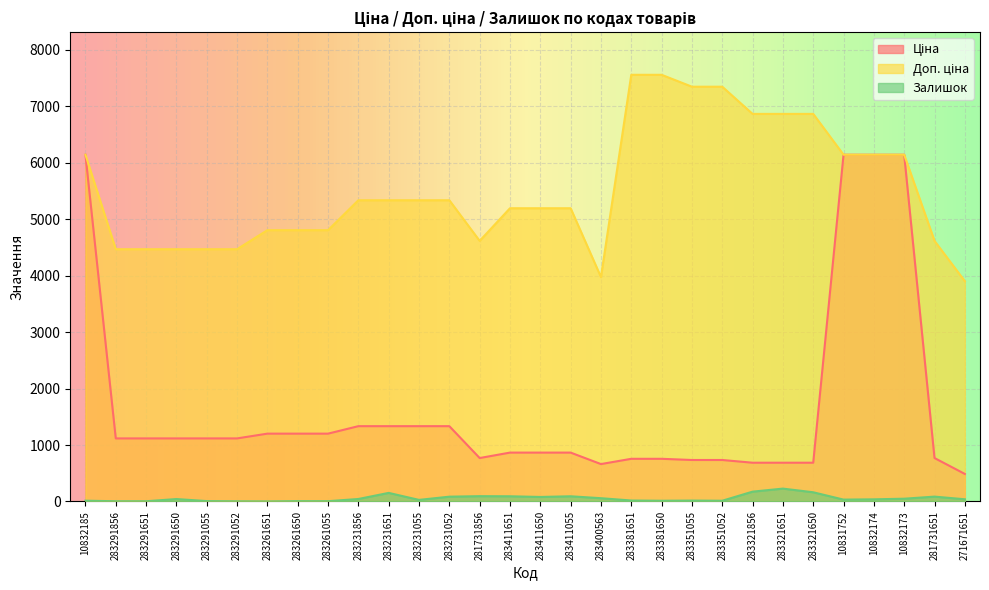

What is the value of the Доп. ціна point at the 15th from the left?

5195.4